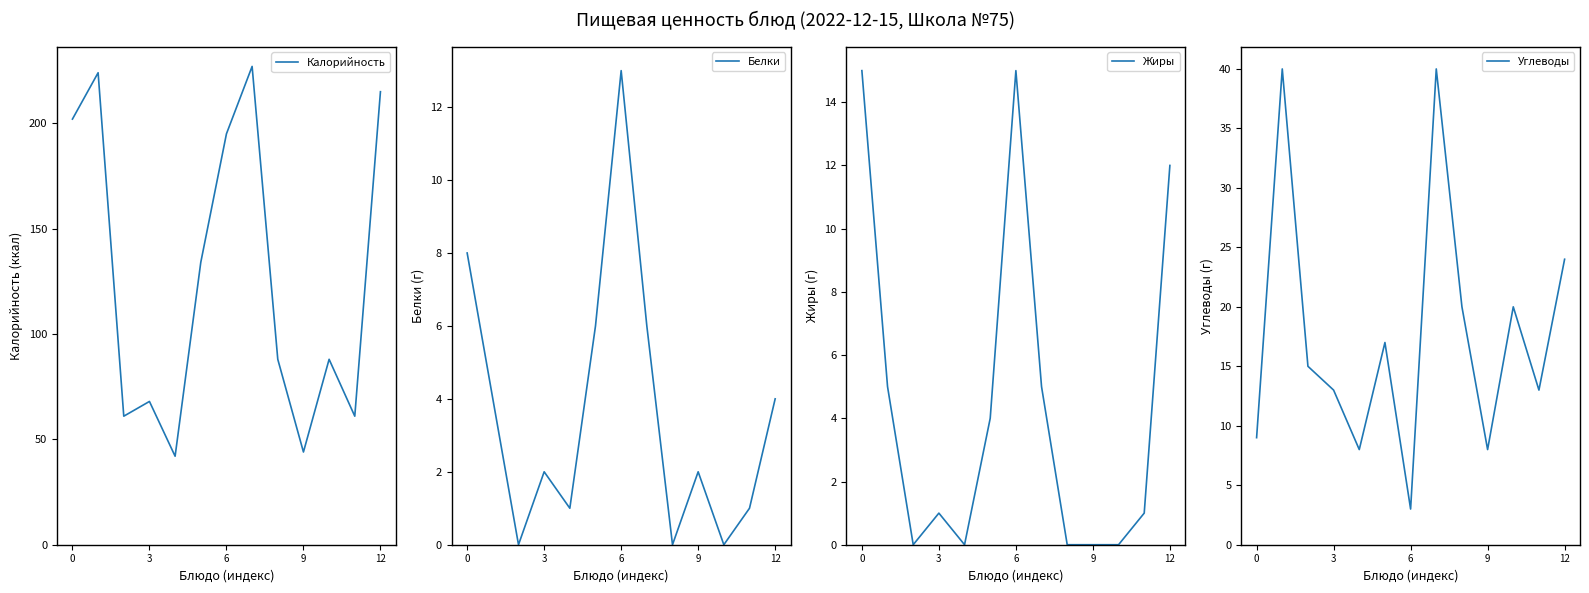

At how many categories does at least one series exceed 145?

5